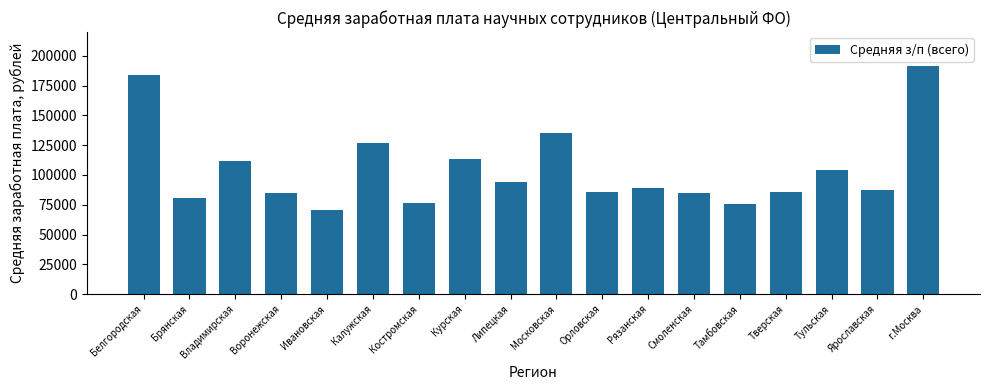

What is the label of the 17th bar from the right?

Брянская